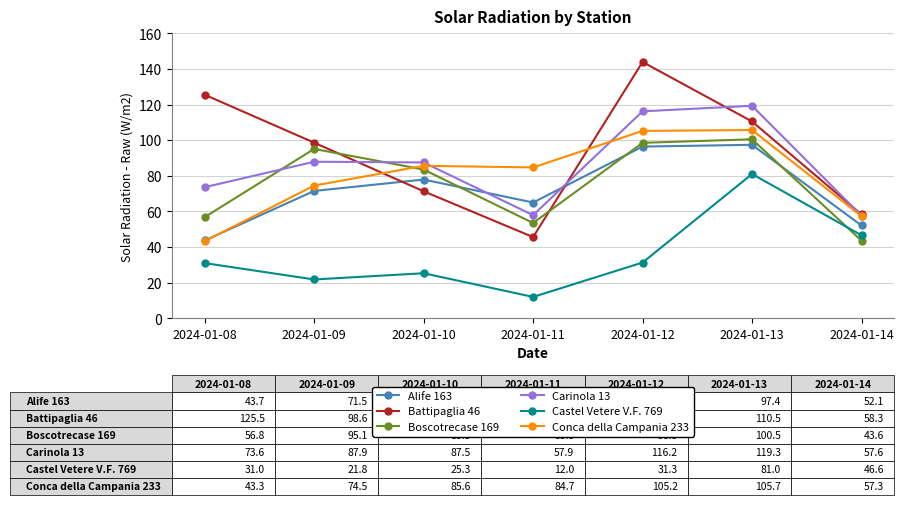

Which series has the widest spread of values?

Battipaglia 46